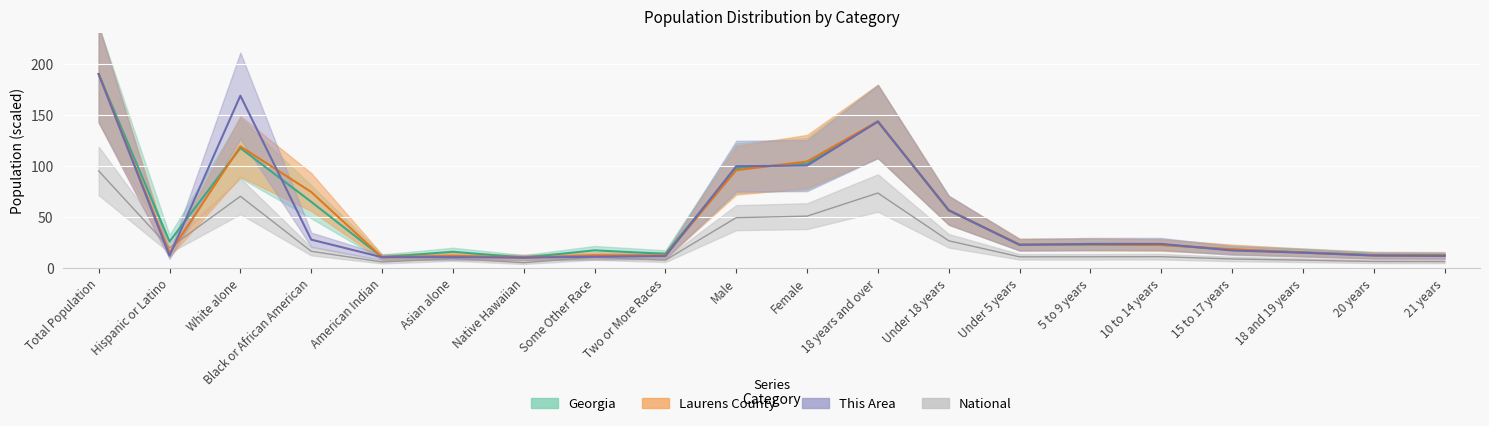

What is the difference between the maximum and minimum values in the Georgia series?

180.0